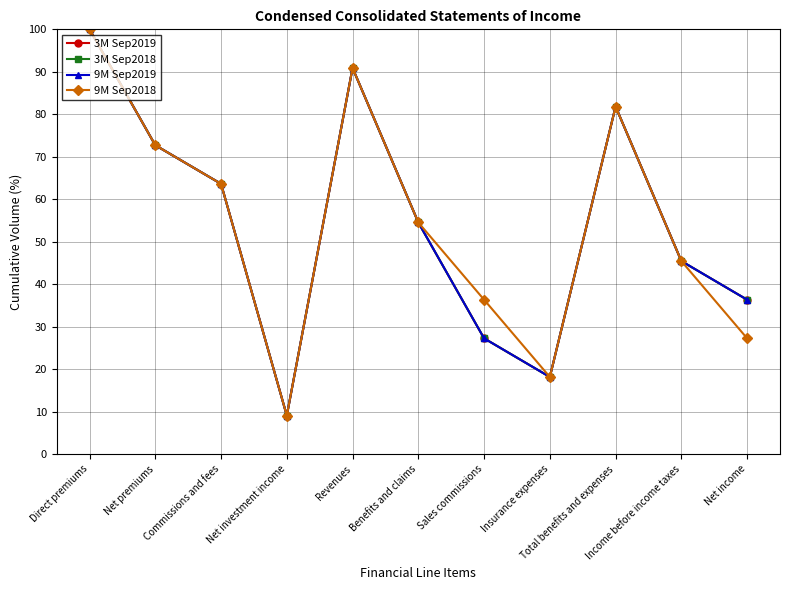

Between Direct premiums and Net income, which is larger?

Direct premiums